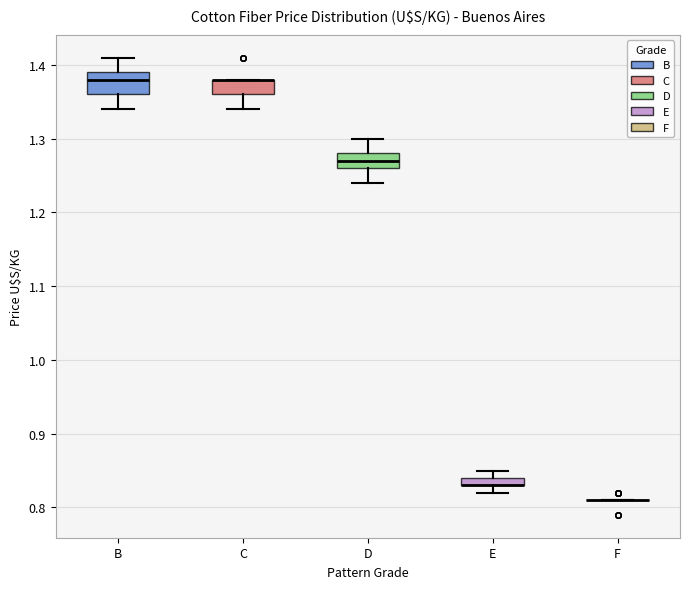

Where does the lower whisker of the box for B end on the y-axis? The values are not printed on the chart, so give them approximately, as read against the axis.

1.34